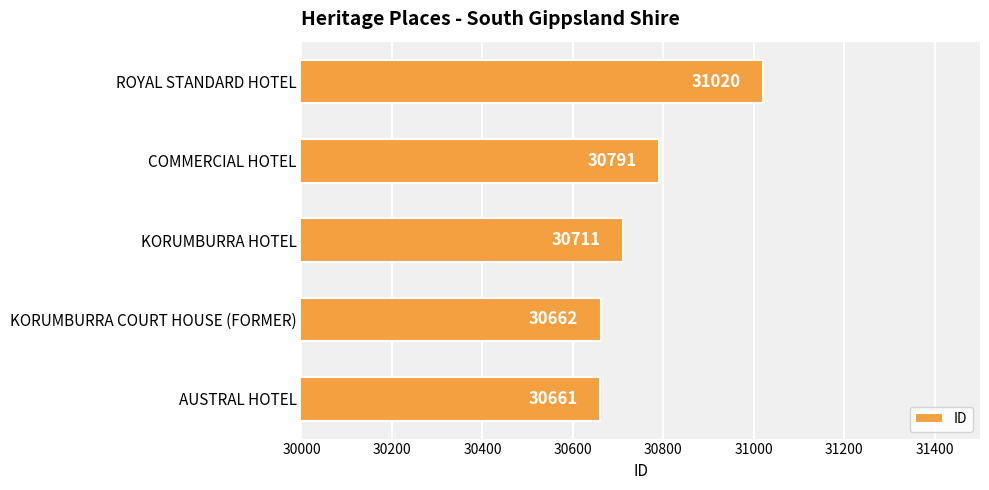

At which label is the value closest to 30840?

COMMERCIAL HOTEL